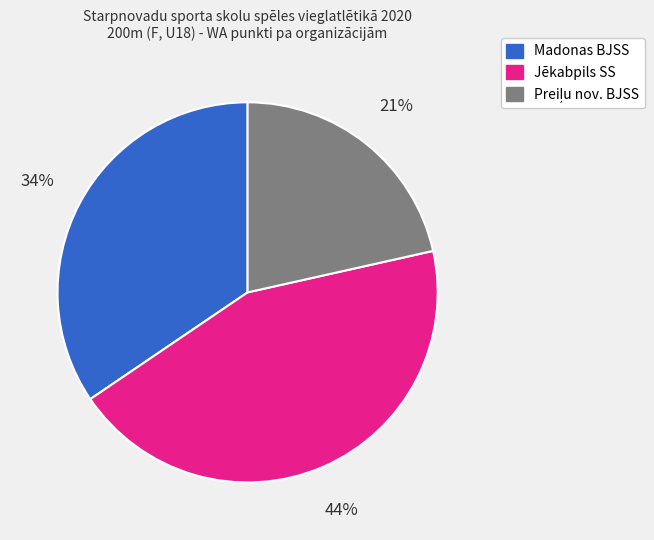

Between Madonas BJSS and Jēkabpils SS, which is larger?

Jēkabpils SS